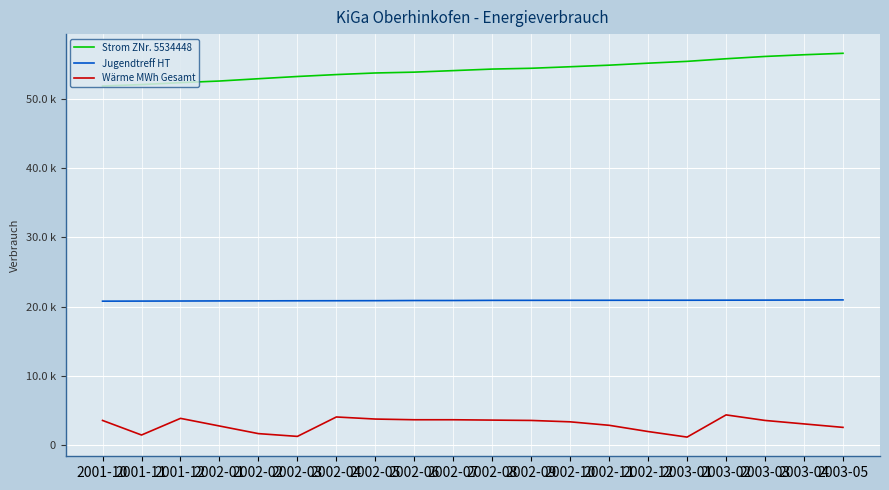

What is the greatest value displayed?

56539